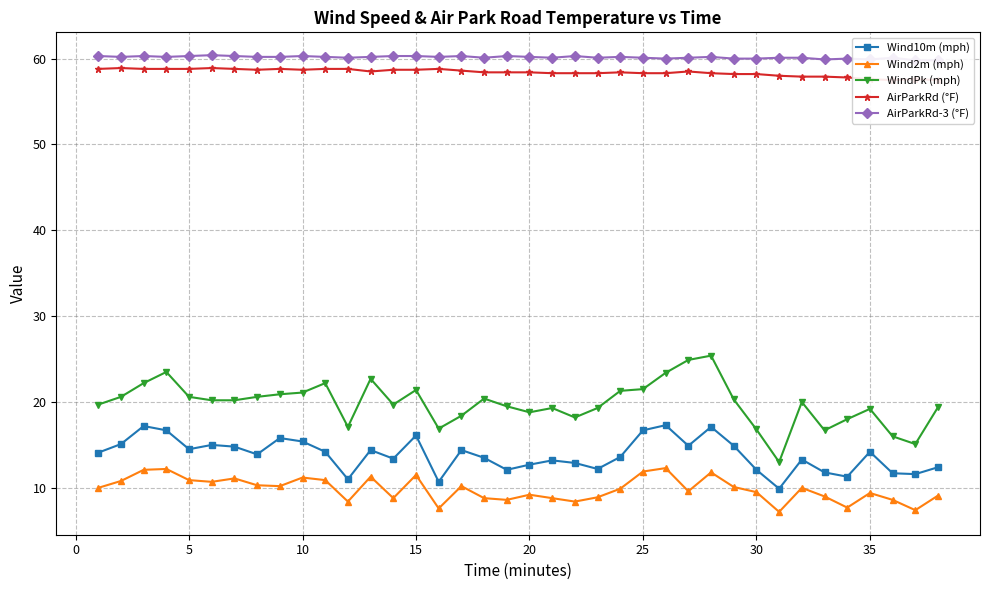

True or false: Wind2m (mph) has more than 1 points higher than both neighbors.

True